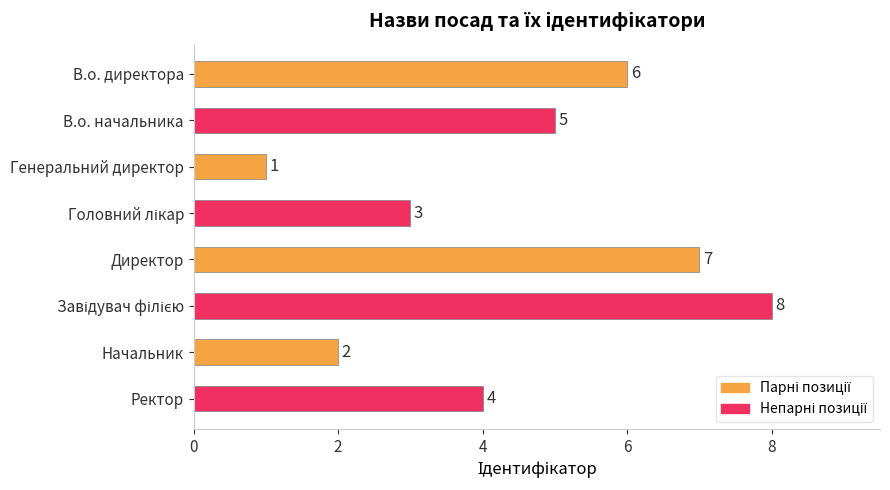

Which label corresponds to the smallest value in the chart?

Генеральний директор